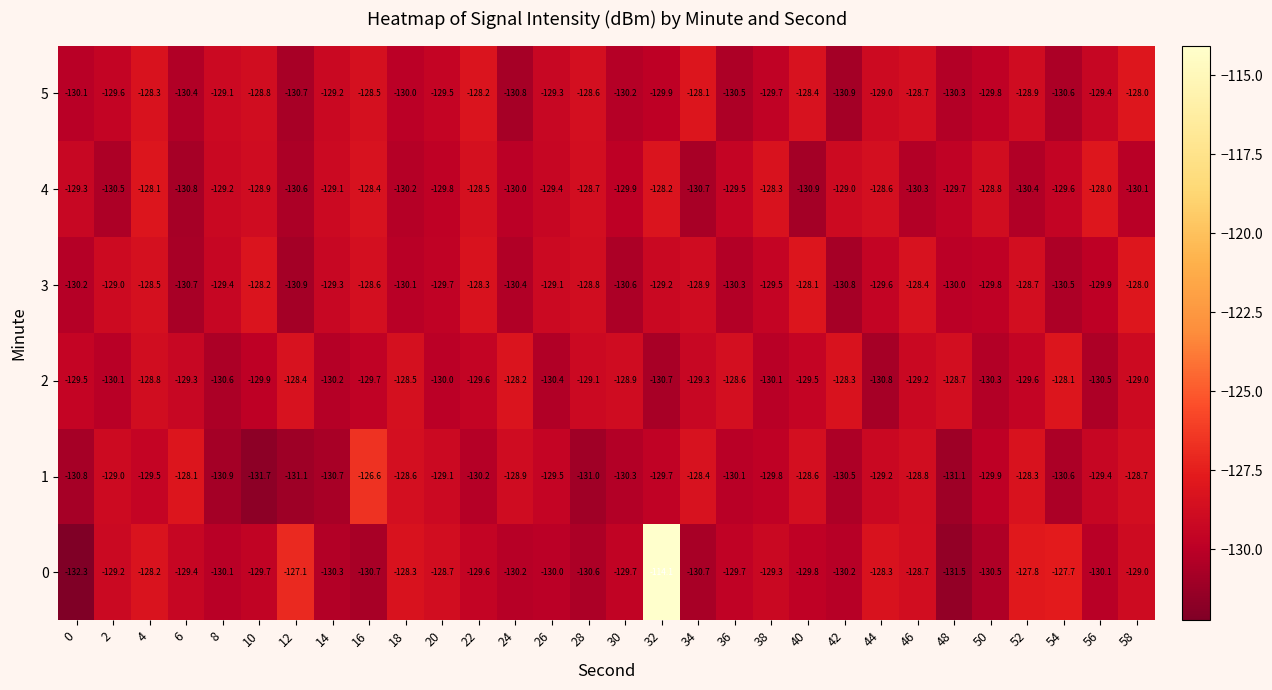

The 0 series shows -68.6 at 6. True or false?

False